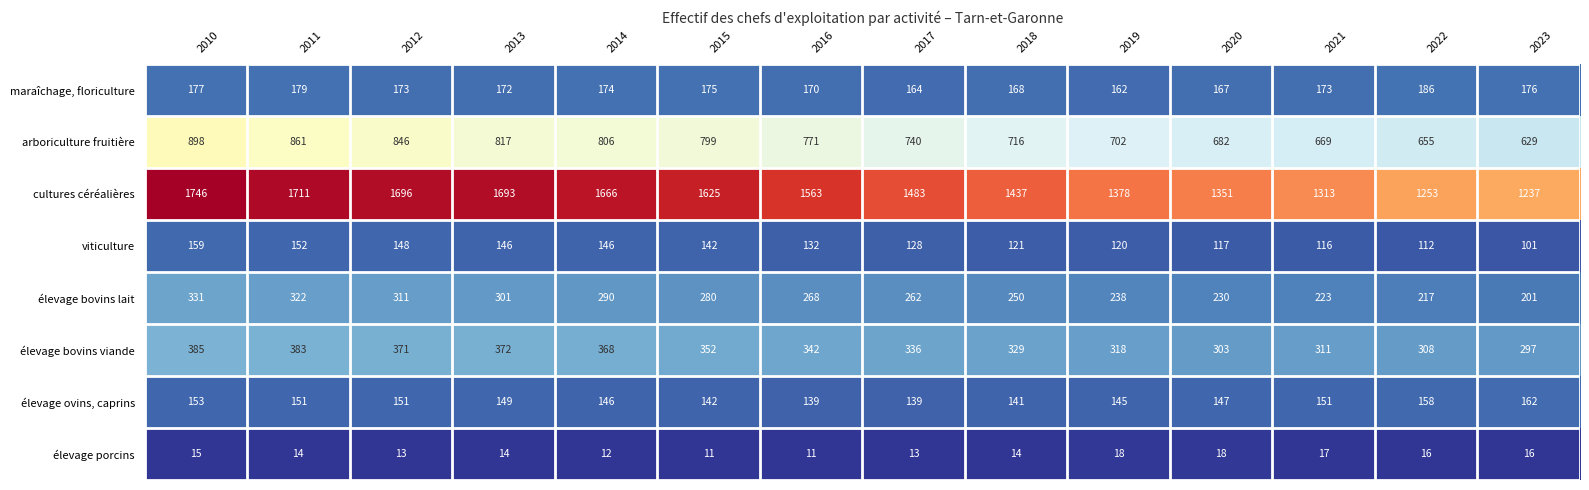

Rank the categories by élevage bovins lait value from highest to lowest.

2010, 2011, 2012, 2013, 2014, 2015, 2016, 2017, 2018, 2019, 2020, 2021, 2022, 2023